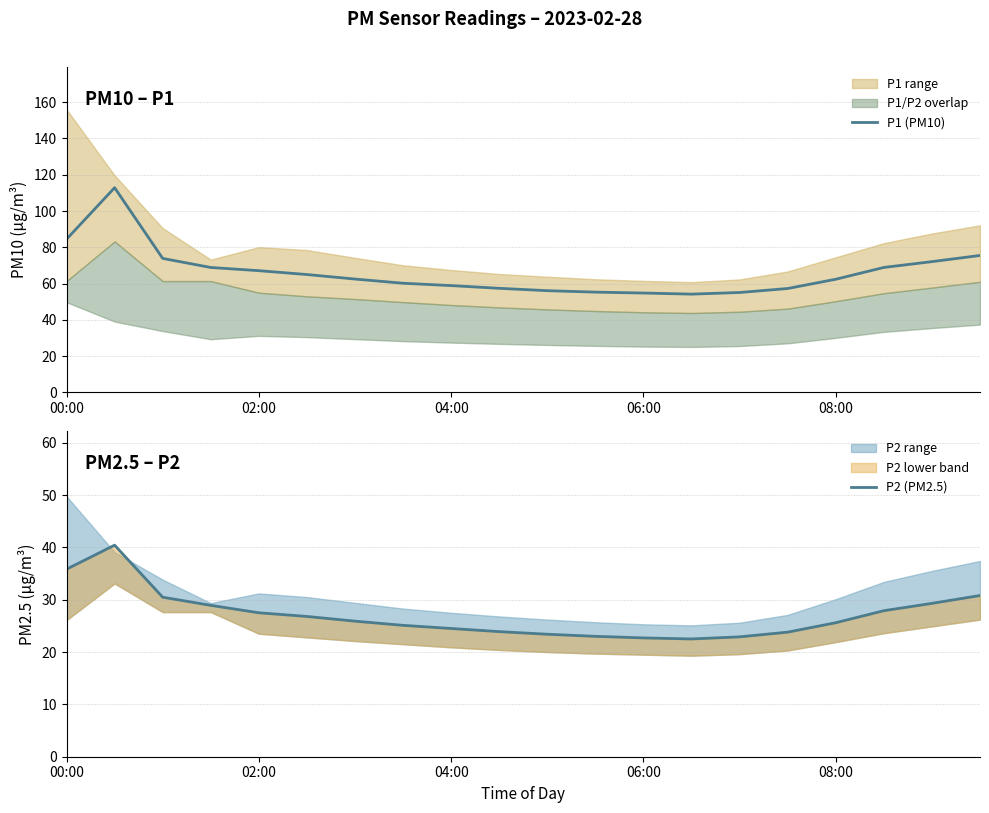

What is the maximum value for P1 (PM10)?

112.8